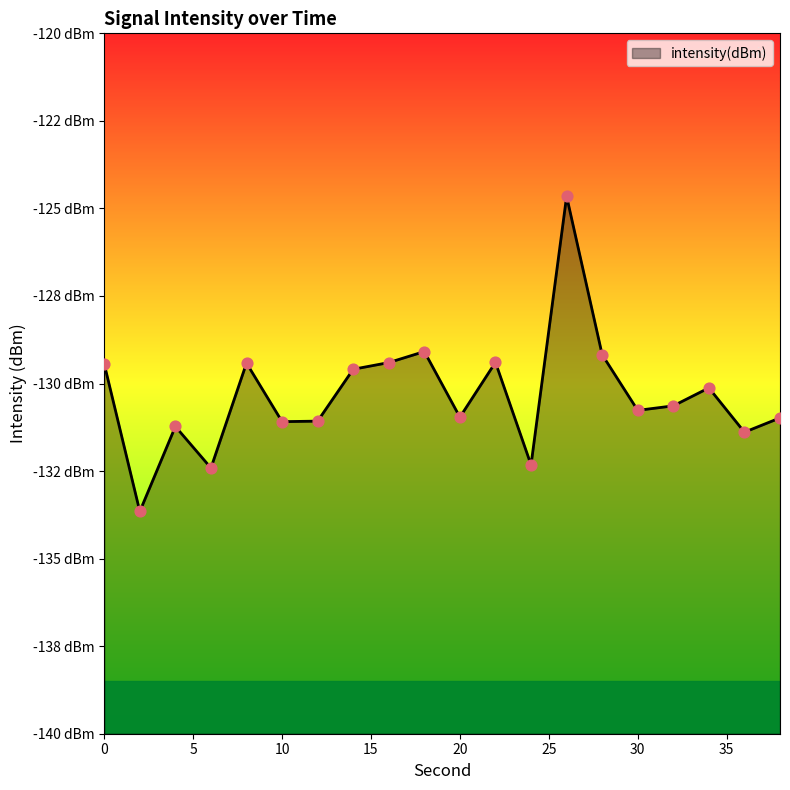

Which has a higher value, 14 or 34?

14